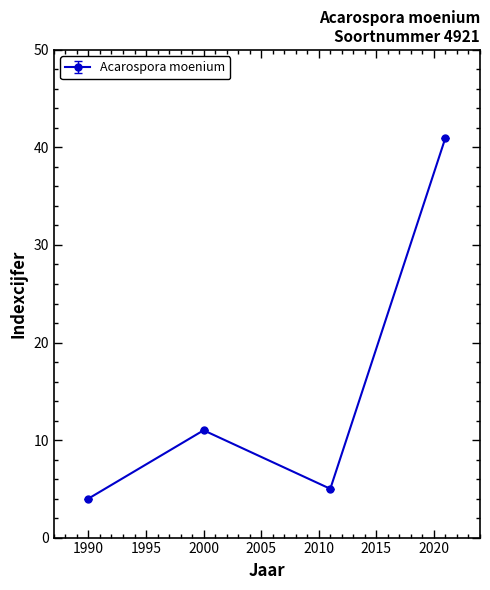

Reading left to right, list all the values displayed in this chart.

4	11	5	41